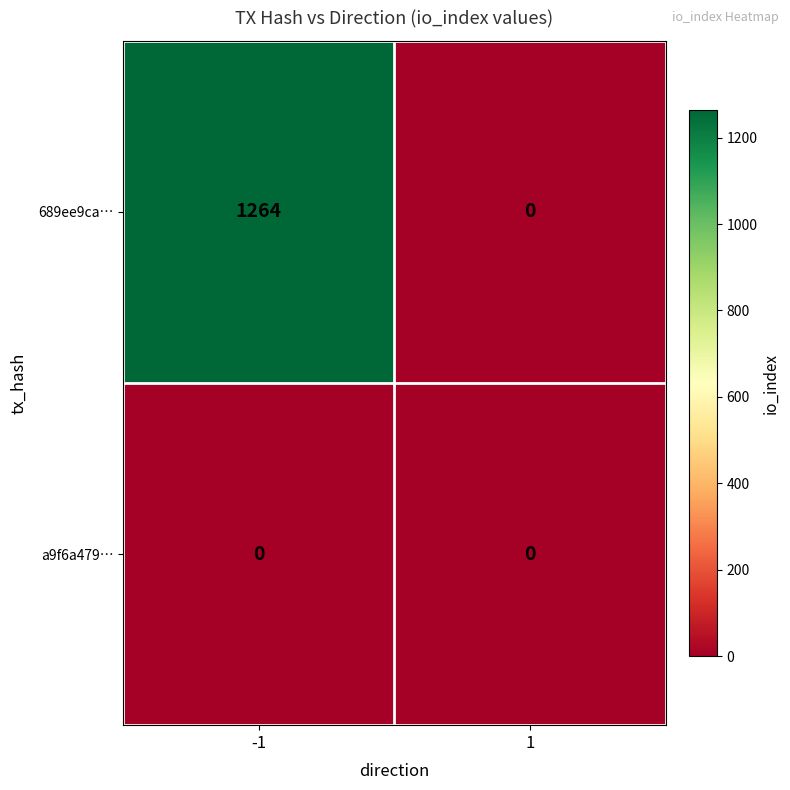

At -1, list the series in order from smallest to largest.

a9f6a479…, 689ee9ca…